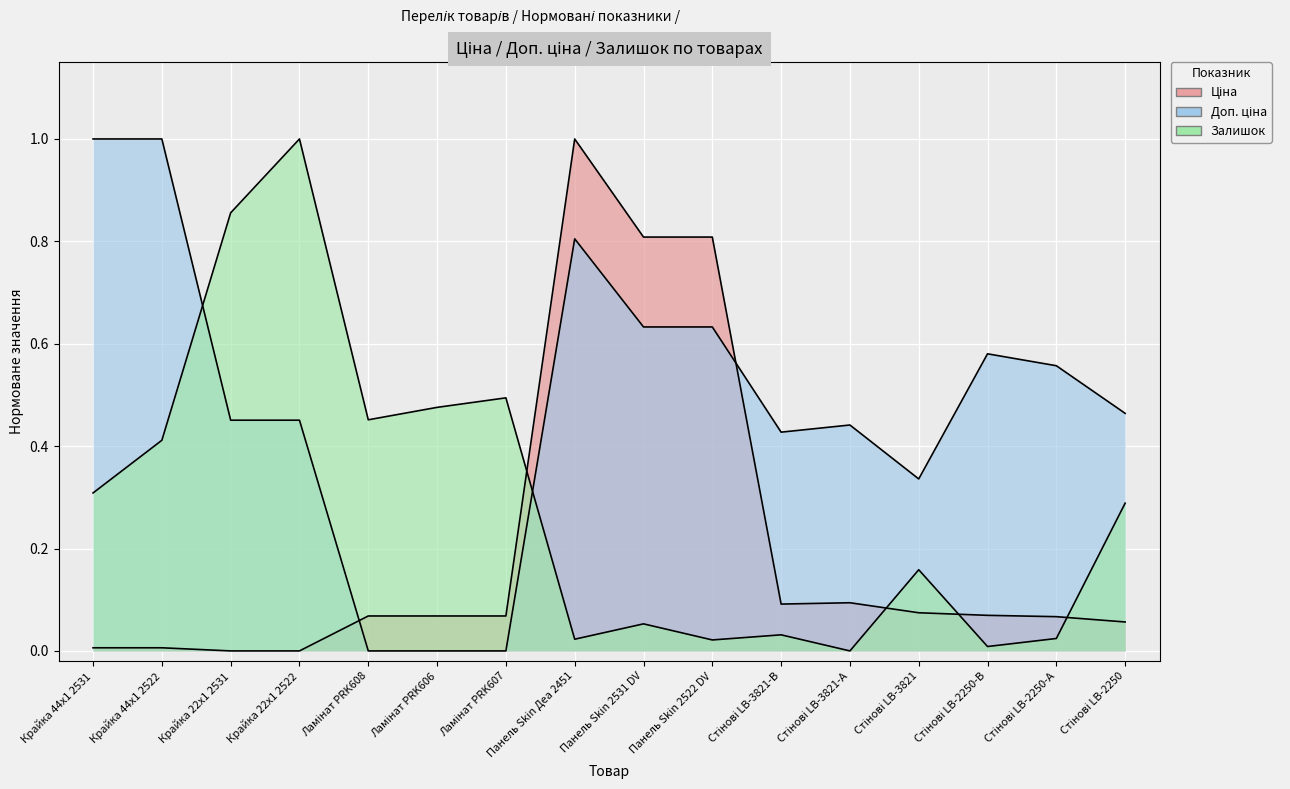

Rank the series by their average value, from lowest to highest.

Ціна, Залишок, Доп. ціна